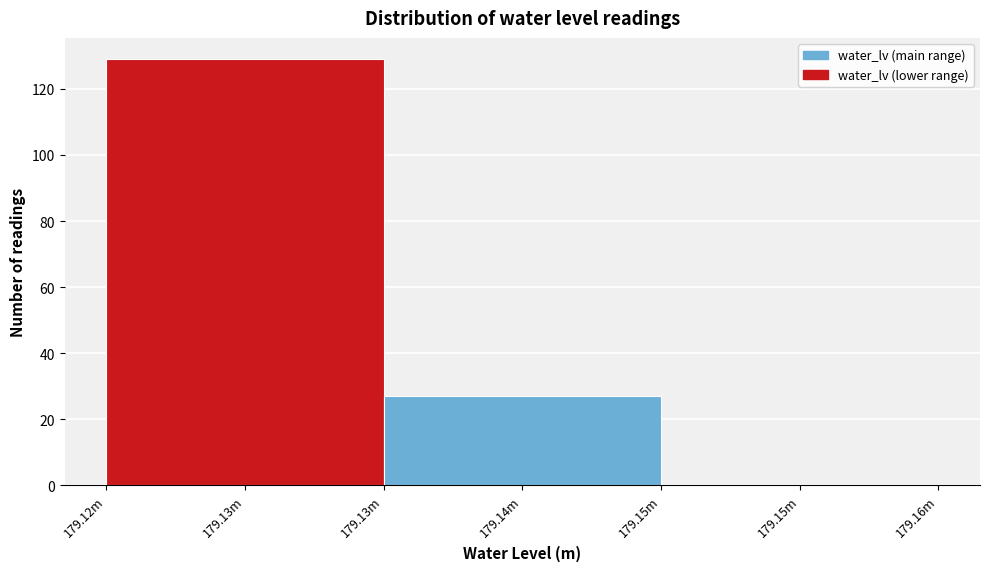

Reading left to right, extract all data points from this chart.

179.13m=129	179.14m=27	179.15m=0